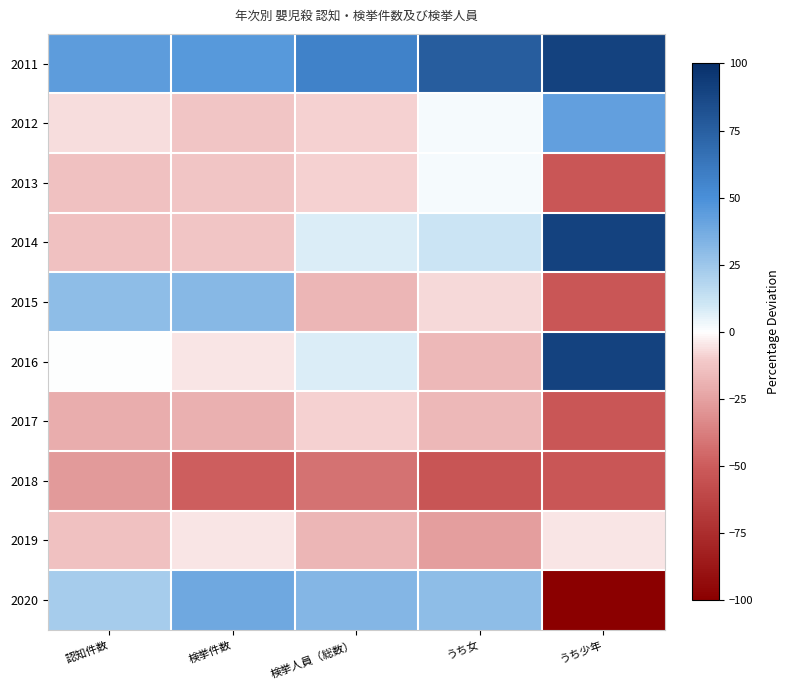

Reading left to right, list all the values displayed in this chart.

2011: 認知件数=43.9	検挙件数=46.0	検挙人員（総数）=57.0	うち女=75.9	うち少年=90.5
2012: 認知件数=-6.5	検挙件数=-12.4	検挙人員（総数）=-9.1	うち女=1.9	うち少年=42.9
2013: 認知件数=-13.7	検挙件数=-12.4	検挙人員（総数）=-9.1	うち女=1.9	うち少年=-52.4
2014: 認知件数=-13.7	検挙件数=-12.4	検挙人員（総数）=7.4	うち女=11.1	うち少年=90.5
2015: 認知件数=29.5	検挙件数=31.4	検挙人員（総数）=-17.4	うち女=-7.4	うち少年=-52.4
2016: 認知件数=0.7	検挙件数=-5.1	検挙人員（総数）=7.4	うち女=-16.7	うち少年=90.5
2017: 認知件数=-20.9	検挙件数=-19.7	検挙人員（総数）=-9.1	うち女=-16.7	うち少年=-52.4
2018: 認知件数=-28.1	検挙件数=-48.9	検挙人員（総数）=-42.1	うち女=-53.7	うち少年=-52.4
2019: 認知件数=-13.7	検挙件数=-5.1	検挙人員（総数）=-17.4	うち女=-25.9	うち少年=-4.8
2020: 認知件数=22.3	検挙件数=38.7	検挙人員（総数）=32.2	うち女=29.6	うち少年=-100.0